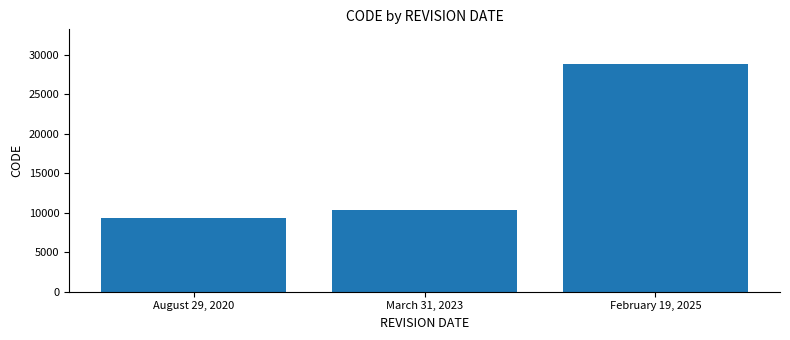

At which label is the value closest to 19120?

March 31, 2023